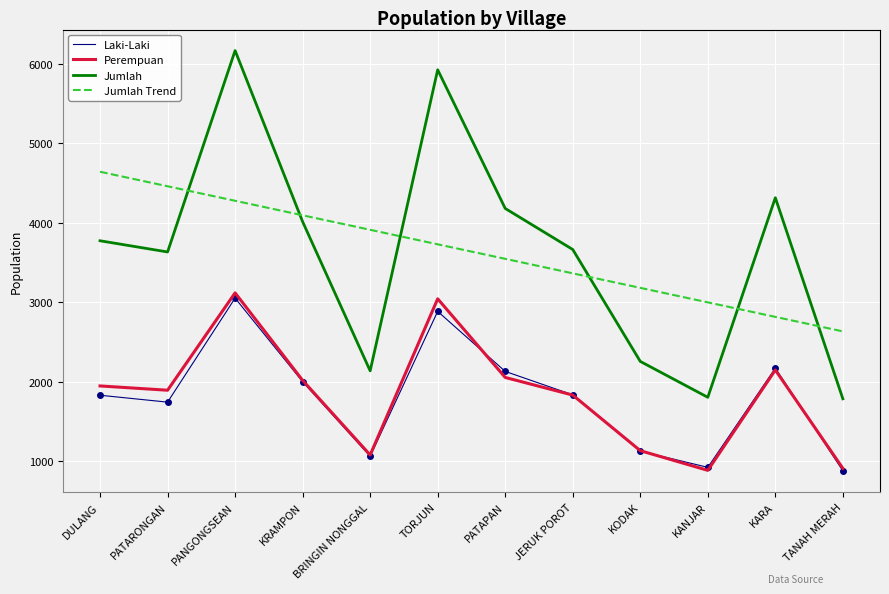

What is the total value across all series at PATARONGAN?

11723.3